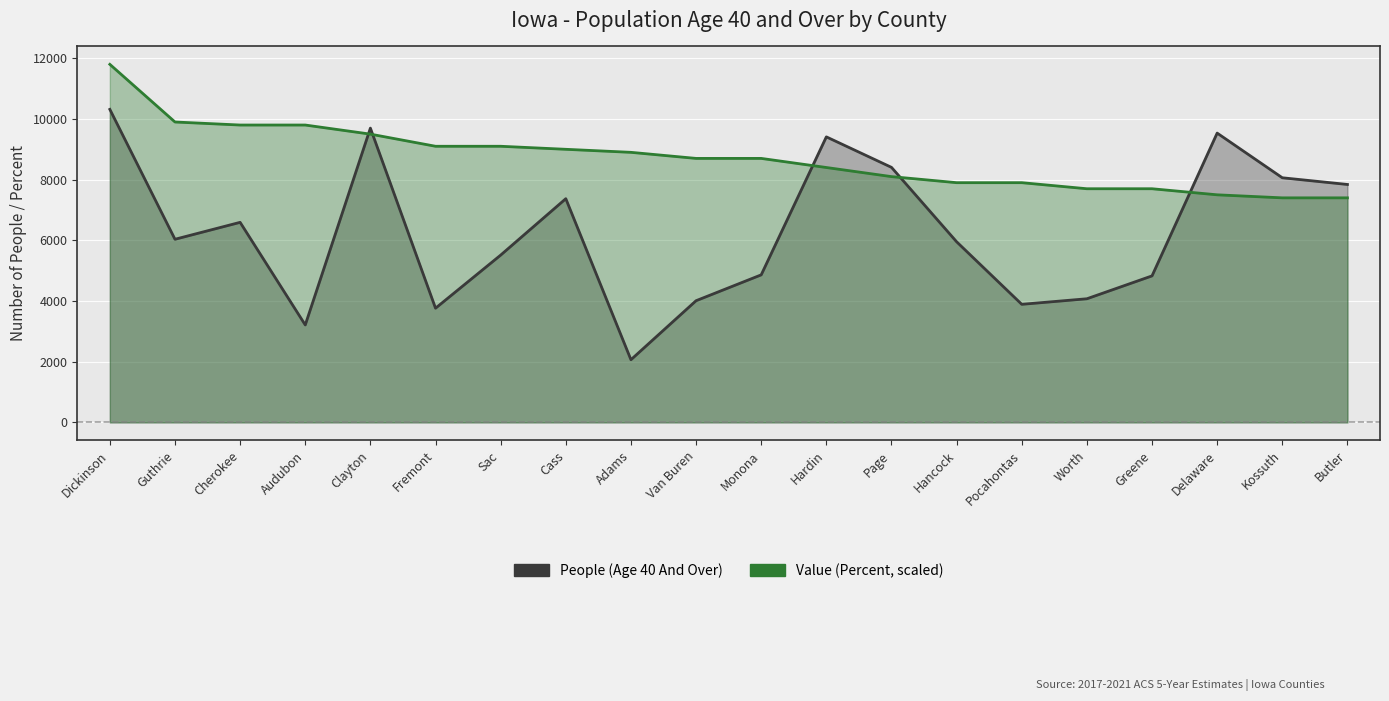

At how many categories does at least one series exceed 6888?

20